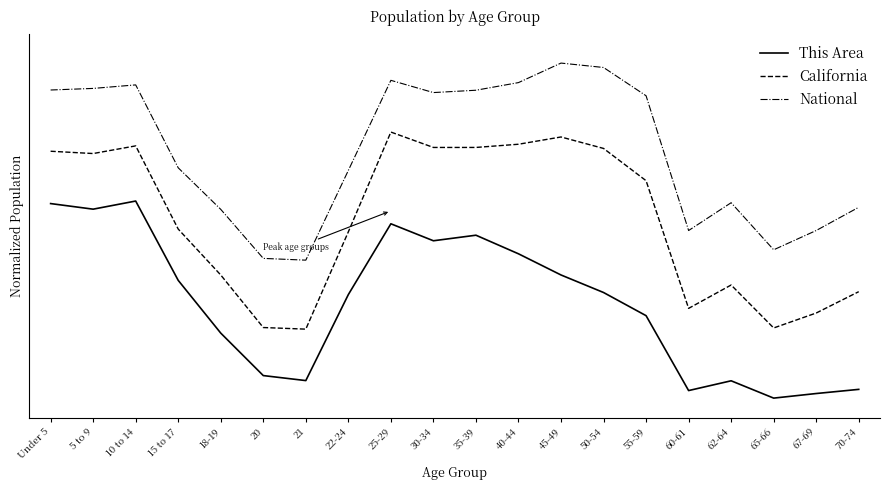

Does the chart have visible grid lines?

No